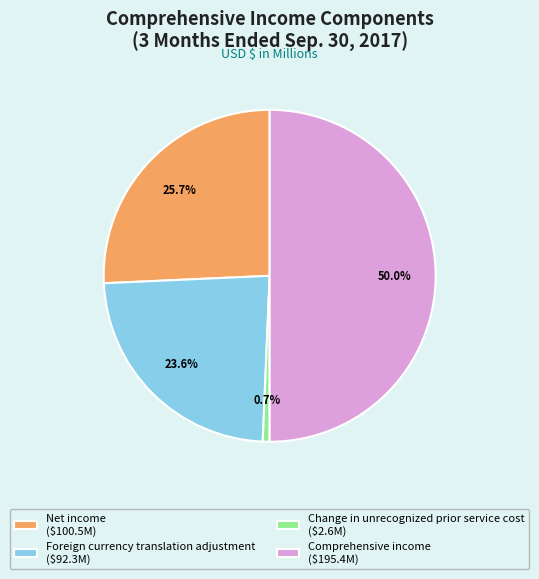

To the nearest percent, what portion does Net income represent?

26%